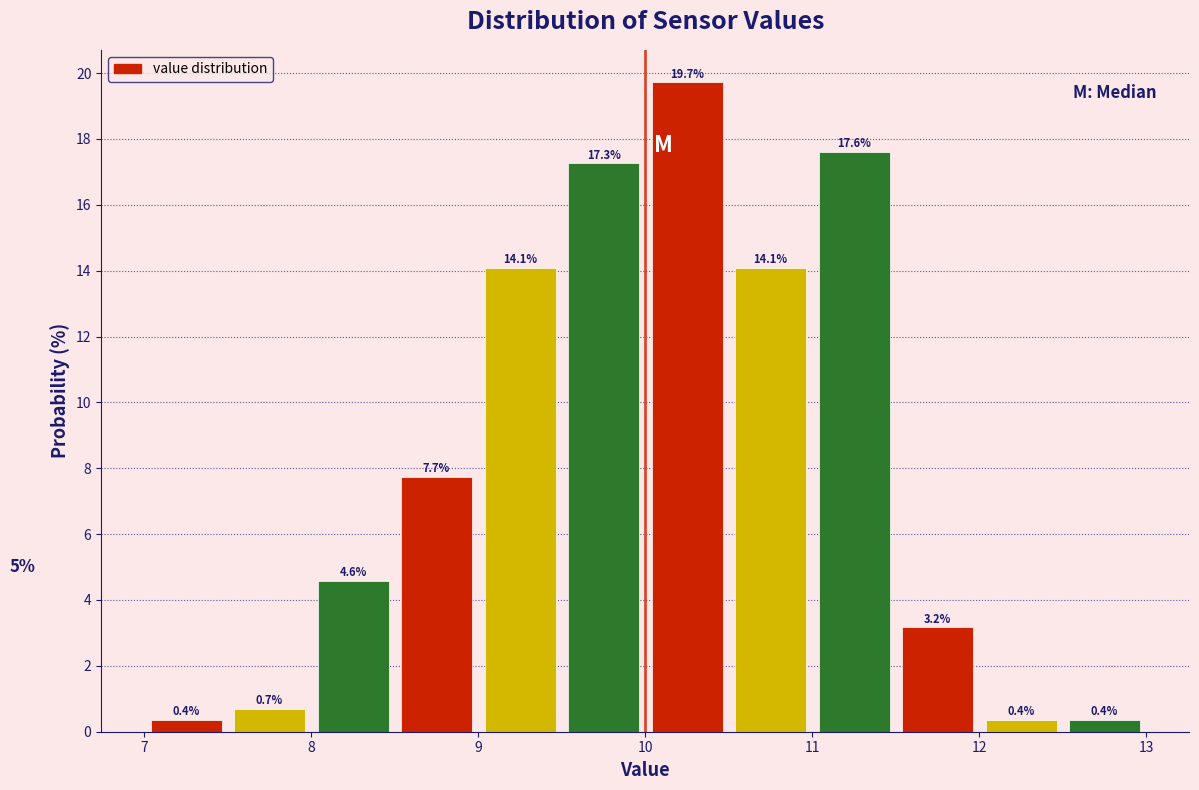

Reading left to right, list every bar in this chart as the range it spans on the x-axis followed by its height.

7.0 to 7.5: 0.4
7.5 to 8.0: 0.7
8.0 to 8.5: 4.6
8.5 to 9.0: 7.7
9.0 to 9.5: 14.1
9.5 to 10.0: 17.3
10.0 to 10.5: 19.7
10.5 to 11.0: 14.1
11.0 to 11.5: 17.6
11.5 to 12.0: 3.2
12.0 to 12.5: 0.4
12.5 to 13.0: 0.4